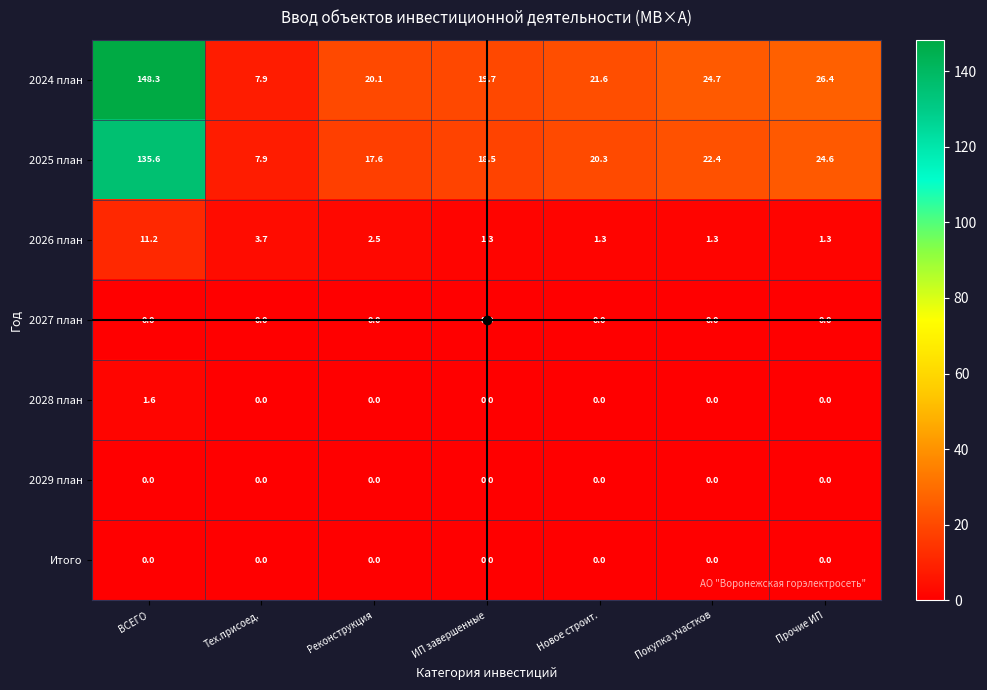

At how many categories does at least one series exceed 109?

1